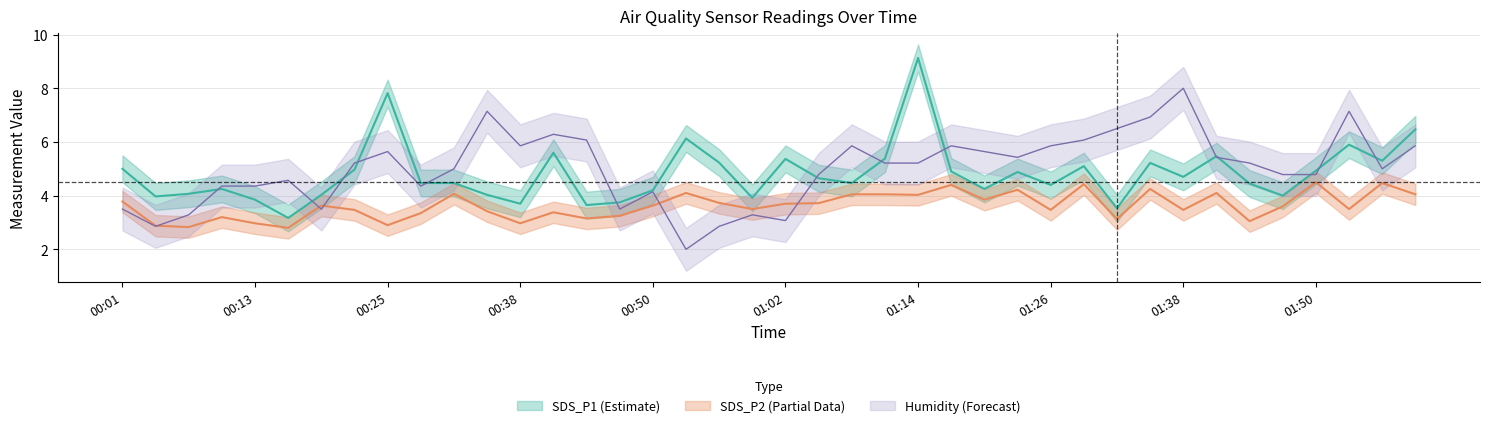

What is the greatest value displayed?

9.1